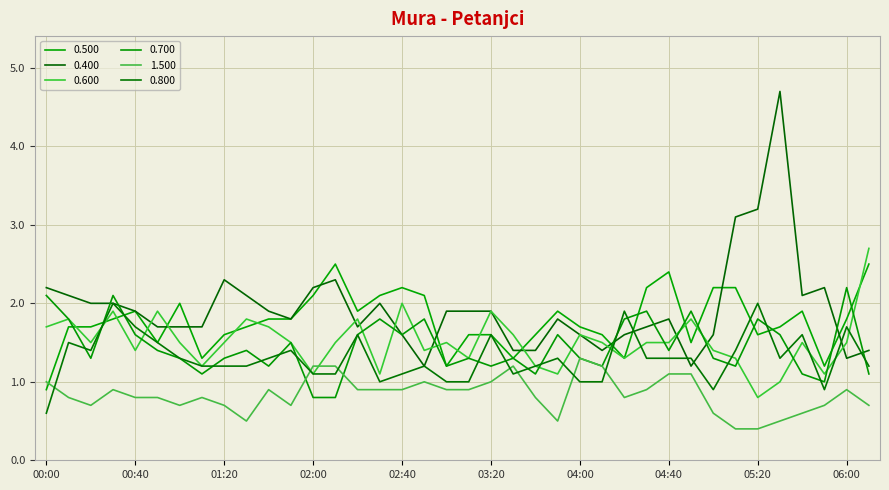

How many lines are shown in the chart?

6